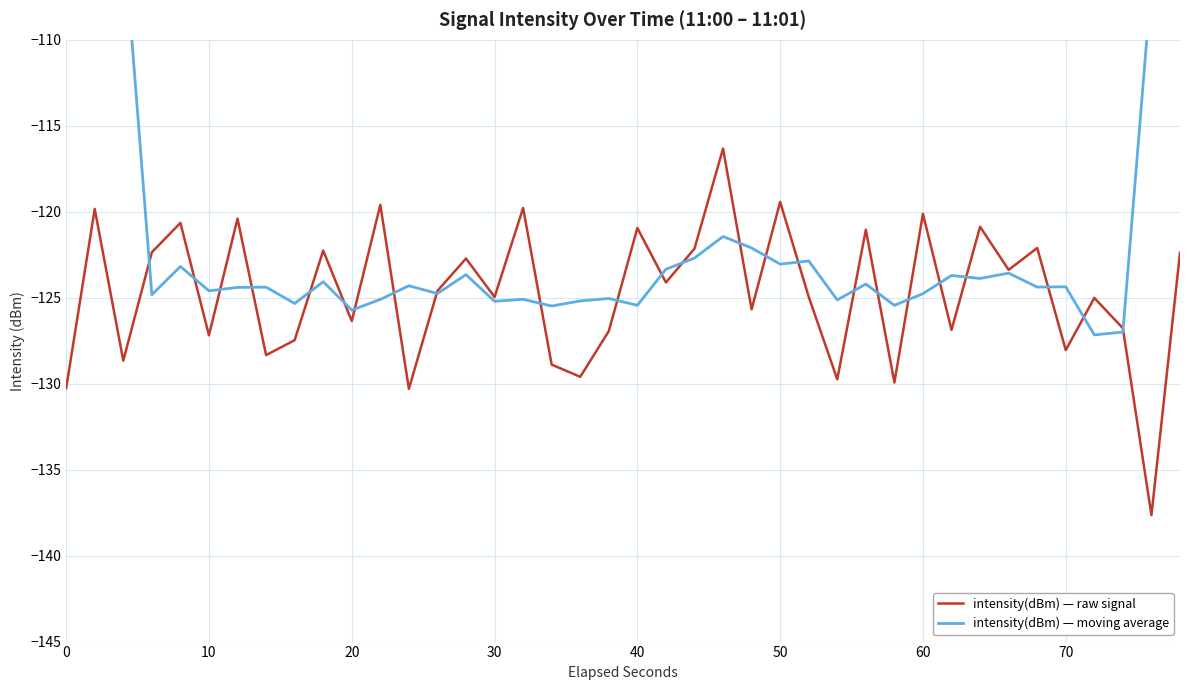

What is the lowest value of the intensity(dBm) — raw signal series?

-137.6